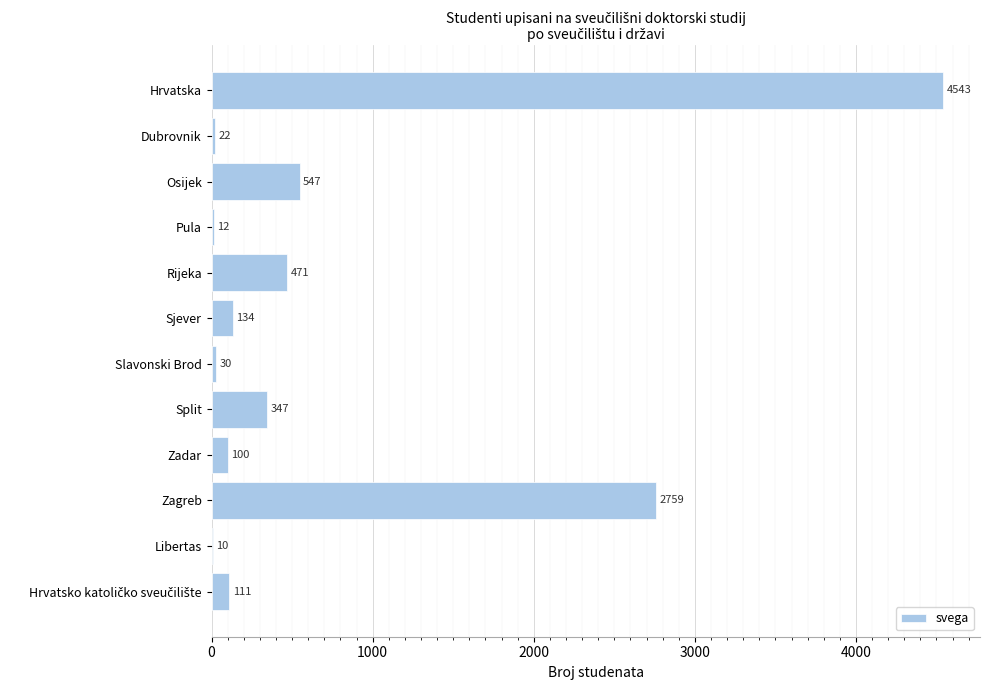

True or false: the data shows 471 at Rijeka.

True